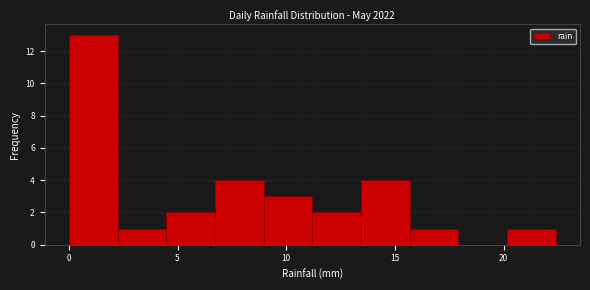

Reading left to right, transcribe this chart: for each bar, give the range it covers on the x-axis and its height. Neither the bar edges nor the heights are printed on the chart, so give them approximately, as read against the axes.

0.0 to 2.0: 13
2.0 to 4.5: 1
4.5 to 6.5: 2
6.5 to 9.0: 4
9.0 to 11.0: 3
11.0 to 13.5: 2
13.5 to 15.5: 4
15.5 to 18.0: 1
18.0 to 20.0: 0
20.0 to 22.5: 1